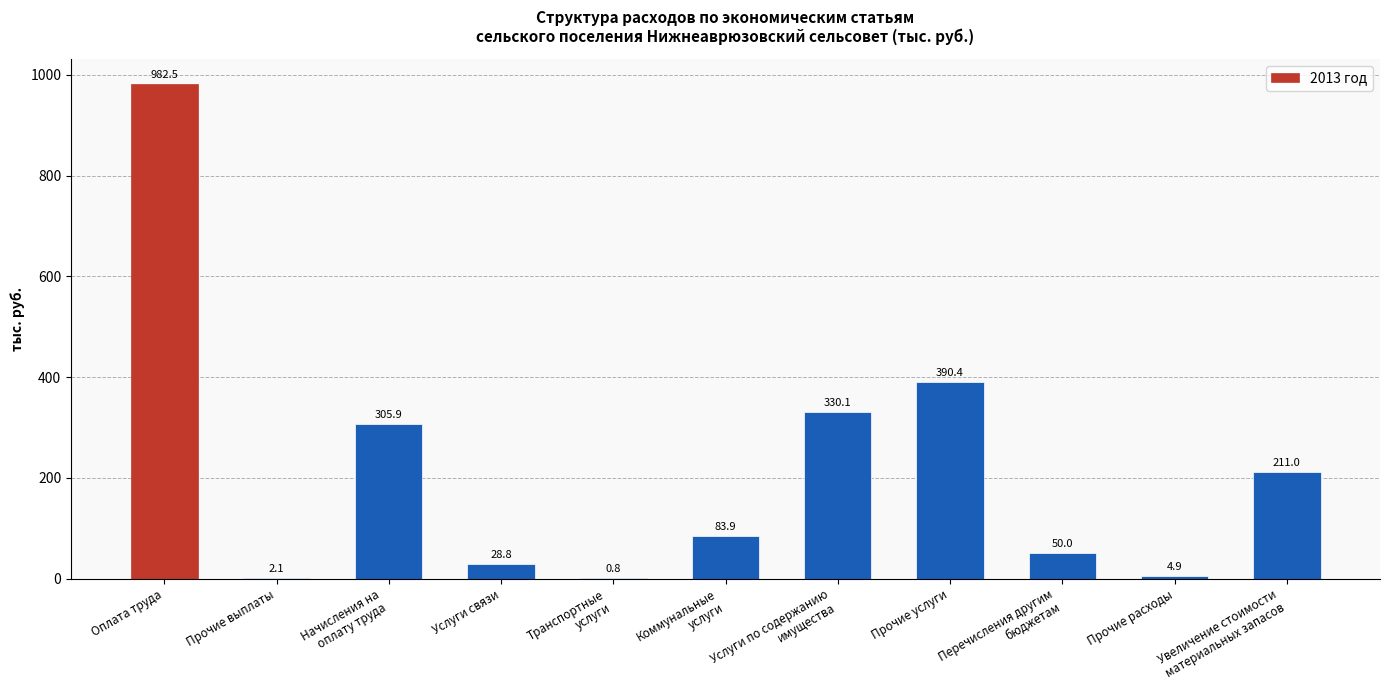

At which label is the value closest to 491?

Прочие услуги